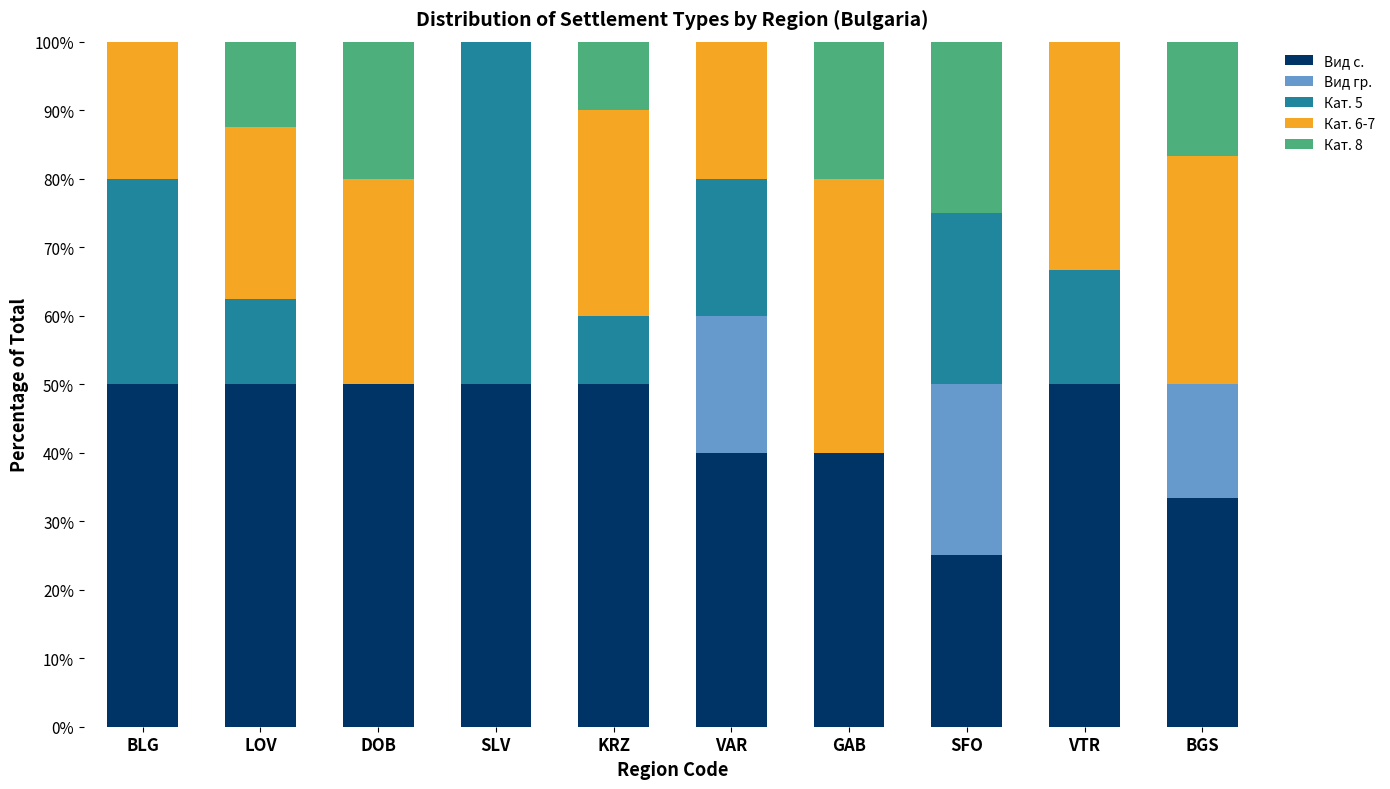

What is the average value of the Вид с. series?

43.8